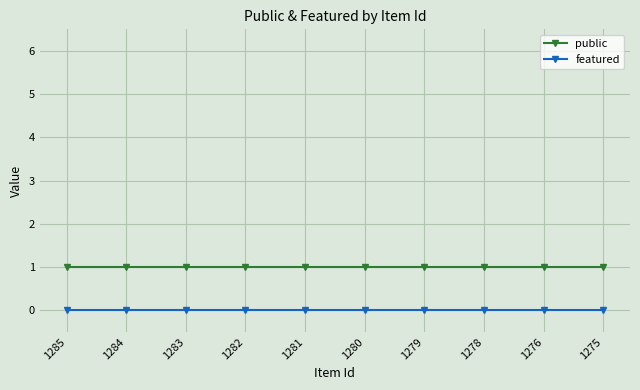

Is the value of public at 1279 greater than the value of featured at 1278?

Yes